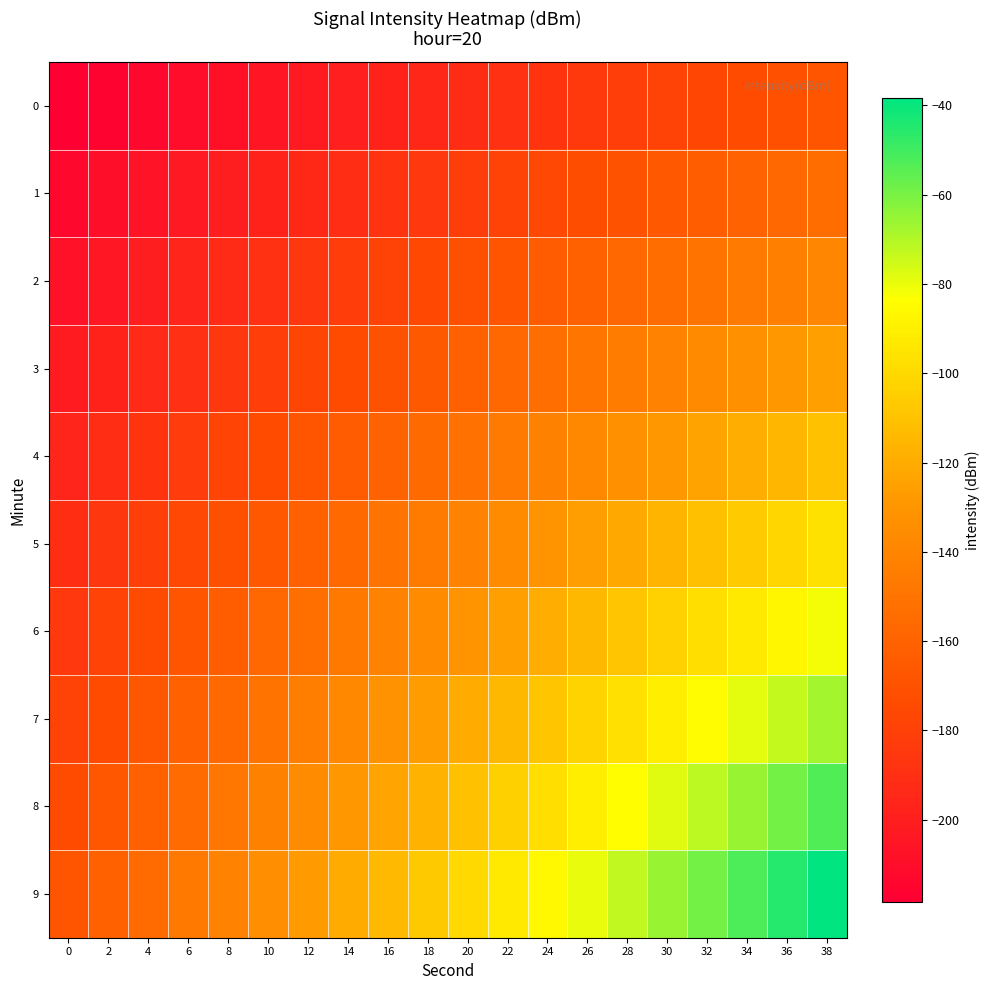

Reading left to right, extract all data points from this chart.

0: 0=-218.4	2=-215.7	4=-213.1	6=-210.5	8=-207.8	10=-205.2	12=-202.6	14=-200.0	16=-197.3	18=-194.7	20=-192.1	22=-189.4	24=-186.8	26=-184.2	28=-181.5	30=-178.9	32=-176.3	34=-173.6	36=-171.0	38=-168.4
1: 0=-212.8	2=-209.7	4=-206.6	6=-203.5	8=-200.4	10=-197.3	12=-194.2	14=-191.1	16=-188.0	18=-184.9	20=-181.8	22=-178.7	24=-175.6	26=-172.5	28=-169.4	30=-166.3	32=-163.2	34=-160.1	36=-157.0	38=-153.9
2: 0=-207.3	2=-203.7	4=-200.1	6=-196.6	8=-193.0	10=-189.4	12=-185.9	14=-182.3	16=-178.7	18=-175.2	20=-171.6	22=-168.0	24=-164.5	26=-160.9	28=-157.3	30=-153.8	32=-150.2	34=-146.6	36=-143.0	38=-139.5
3: 0=-201.7	2=-197.7	4=-193.6	6=-189.6	8=-185.6	10=-181.5	12=-177.5	14=-173.5	16=-169.4	18=-165.4	20=-161.4	22=-157.3	24=-153.3	26=-149.2	28=-145.2	30=-141.2	32=-137.1	34=-133.1	36=-129.1	38=-125.0
4: 0=-196.1	2=-191.6	4=-187.1	6=-182.6	8=-178.1	10=-173.6	12=-169.1	14=-164.6	16=-160.1	18=-155.6	20=-151.1	22=-146.6	24=-142.1	26=-137.6	28=-133.1	30=-128.6	32=-124.1	34=-119.6	36=-115.1	38=-110.6
5: 0=-190.6	2=-185.6	4=-180.7	6=-175.7	8=-170.7	10=-165.7	12=-160.8	14=-155.8	16=-150.8	18=-145.9	20=-140.9	22=-135.9	24=-130.9	26=-126.0	28=-121.0	30=-116.0	32=-111.1	34=-106.1	36=-101.1	38=-96.1
6: 0=-185.0	2=-179.6	4=-174.2	6=-168.7	8=-163.3	10=-157.8	12=-152.4	14=-147.0	16=-141.5	18=-136.1	20=-130.7	22=-125.2	24=-119.8	26=-114.3	28=-108.9	30=-103.5	32=-98.0	34=-92.6	36=-87.1	38=-81.7
7: 0=-179.5	2=-173.6	4=-167.7	6=-161.8	8=-155.9	10=-150.0	12=-144.0	14=-138.1	16=-132.2	18=-126.3	20=-120.4	22=-114.5	24=-108.6	26=-102.7	28=-96.8	30=-90.9	32=-85.0	34=-79.1	36=-73.2	38=-67.3
8: 0=-173.9	2=-167.6	4=-161.2	6=-154.8	8=-148.4	10=-142.1	12=-135.7	14=-129.3	16=-122.9	18=-116.6	20=-110.2	22=-103.8	24=-97.4	26=-91.1	28=-84.7	30=-78.3	32=-71.9	34=-65.6	36=-59.2	38=-52.8
9: 0=-168.4	2=-161.5	4=-154.7	6=-147.8	8=-141.0	10=-134.2	12=-127.3	14=-120.5	16=-113.6	18=-106.8	20=-100.0	22=-93.1	24=-86.3	26=-79.4	28=-72.6	30=-65.7	32=-58.9	34=-52.1	36=-45.2	38=-38.4